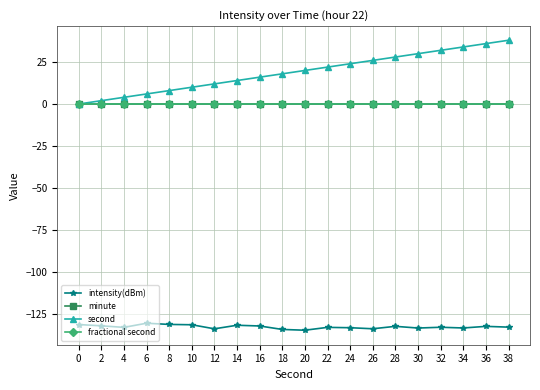

What is the maximum value shown in the chart?

38.0